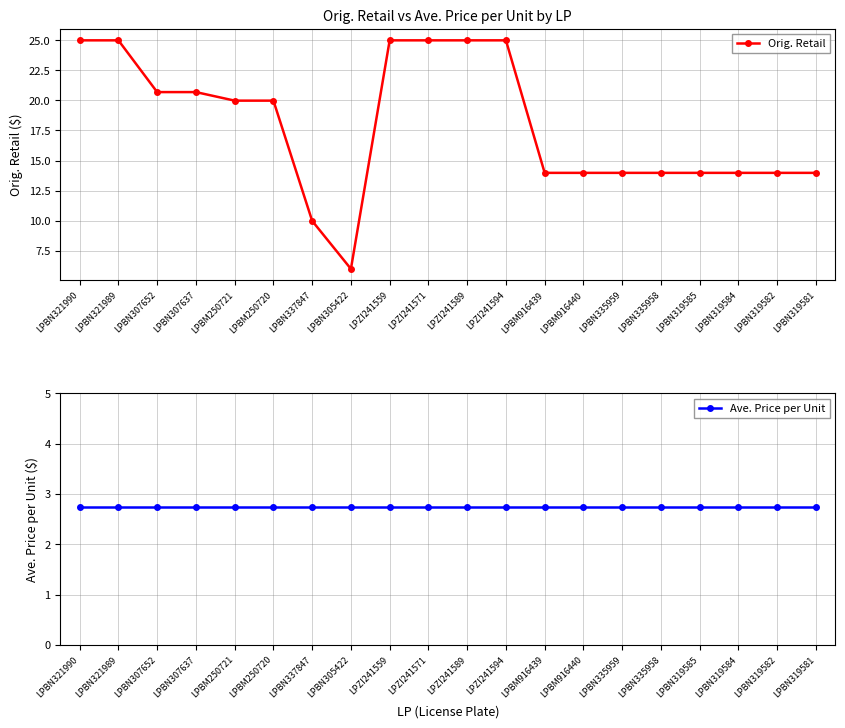

The Ave. Price per Unit series shows 2.7 at LPBN307652. True or false?

True